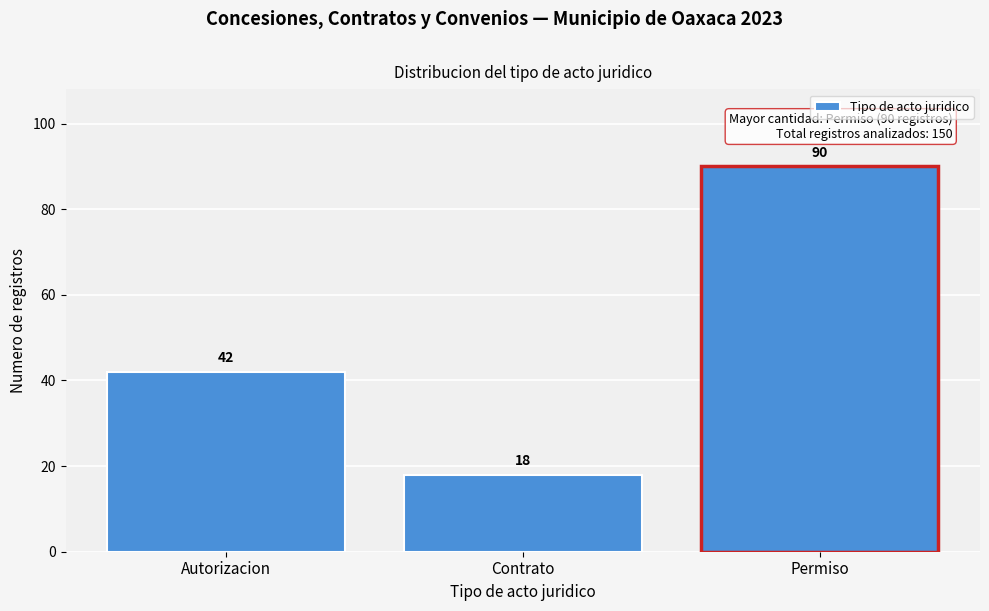

Reading left to right, extract all data points from this chart.

Autorizacion=42	Contrato=18	Permiso=90